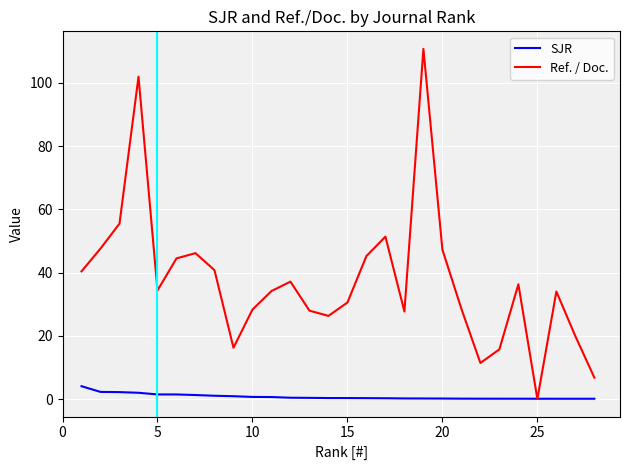

List the series in order of their overall mean, lowest first.

SJR, Ref. / Doc.